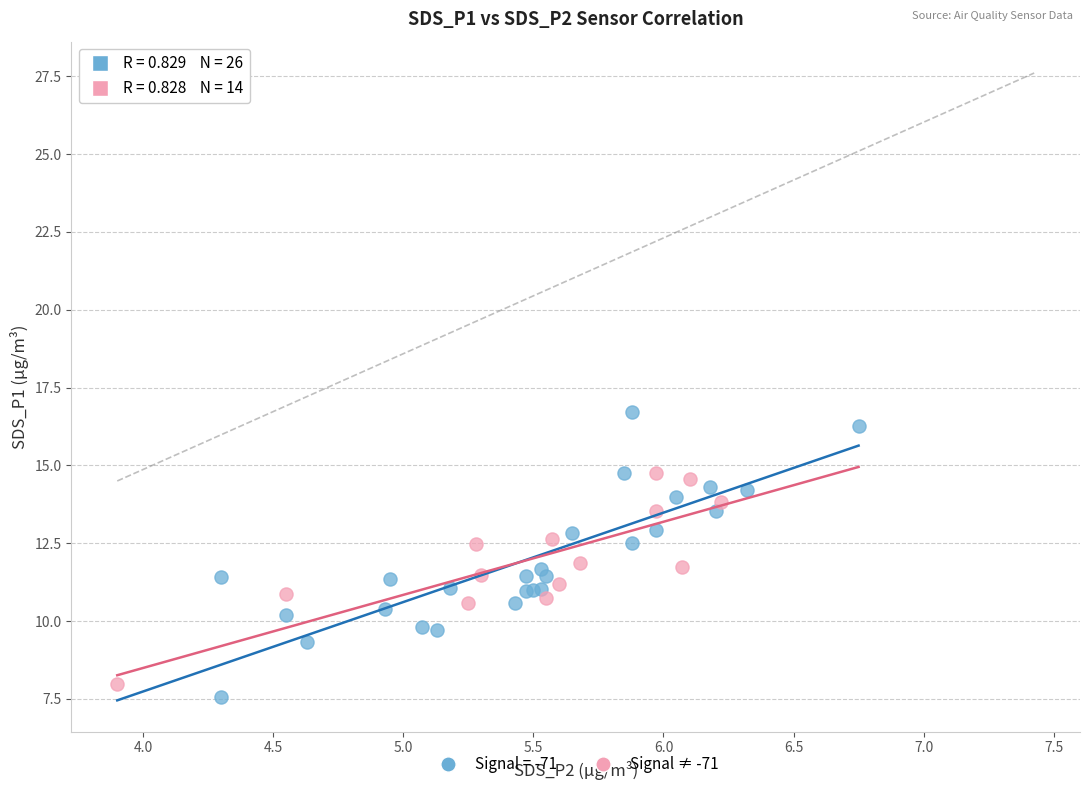

Which series reaches the maximum Y coordinate?

Signal = -71